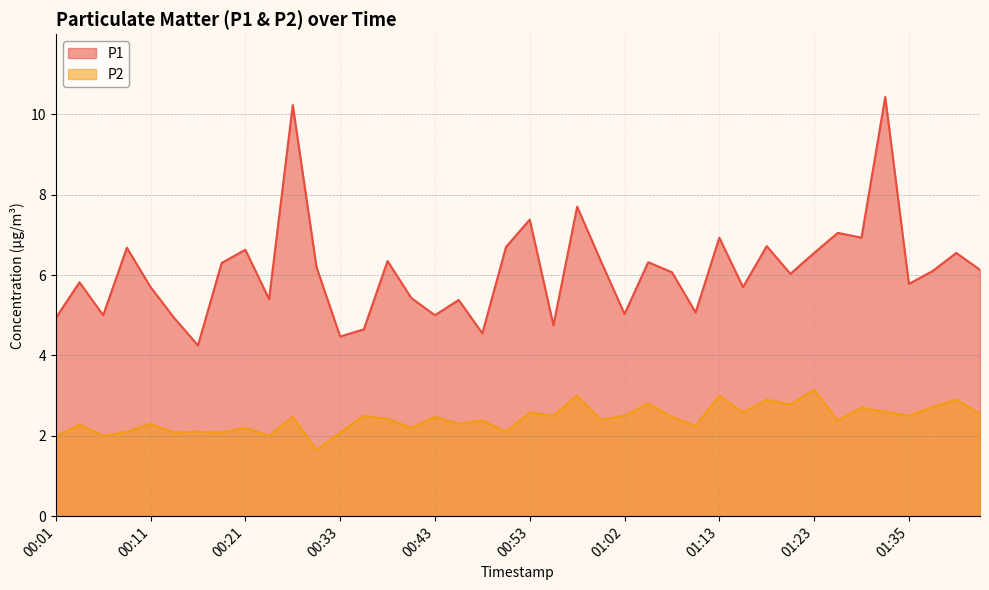

What is the label of the 21st point from the left?

00:53